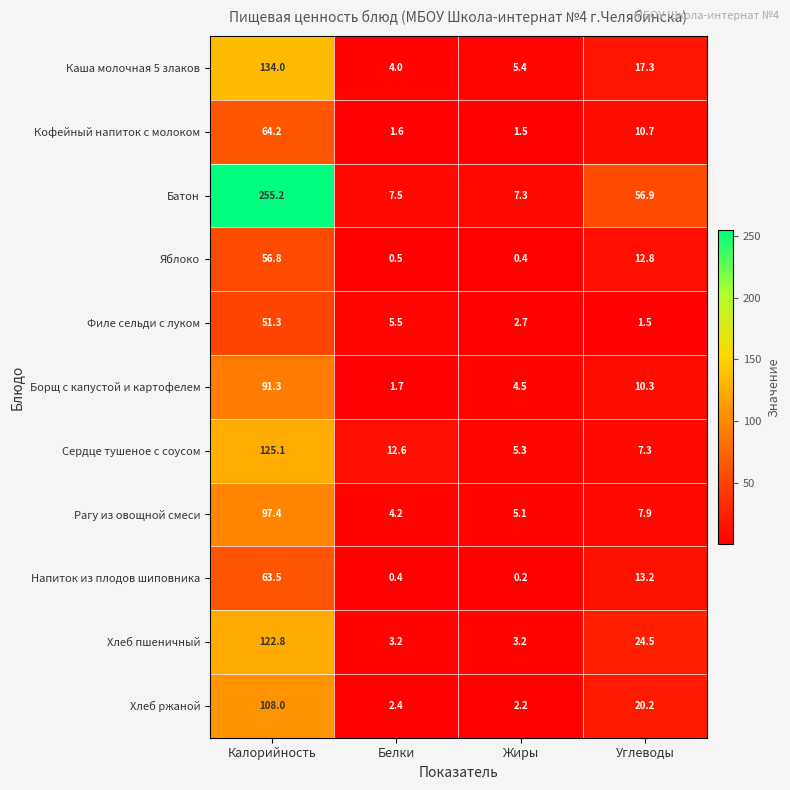

Count the number of categories in the chart.

4